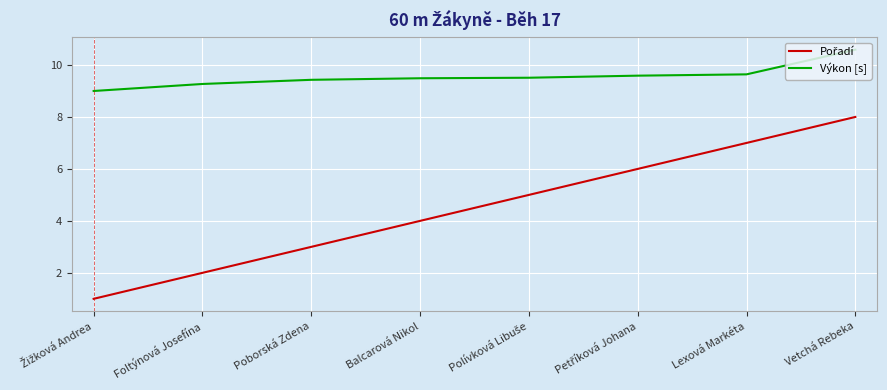

What is the average value of the Výkon [s] series?

9.6